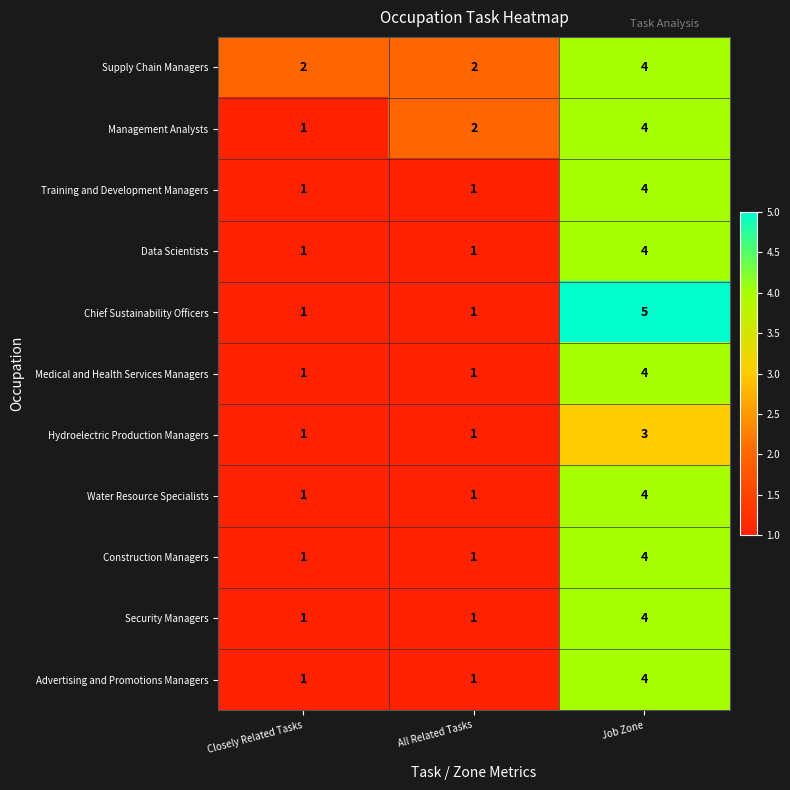

Which series has the largest total across all categories?

Supply Chain Managers